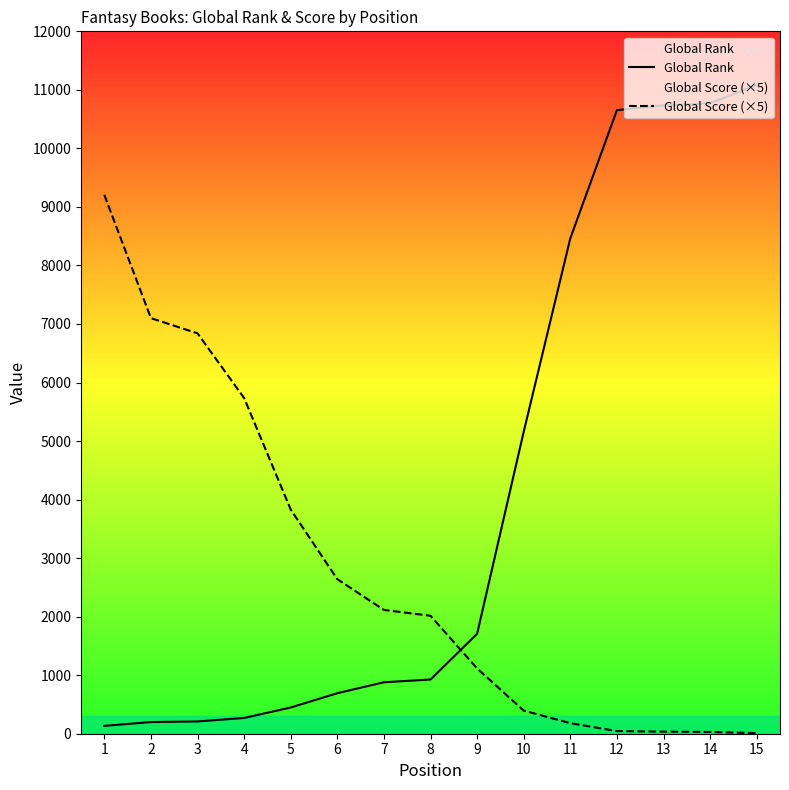

Rank the series by their maximum value, from highest to lowest.

Global Rank, Global Score (×5)